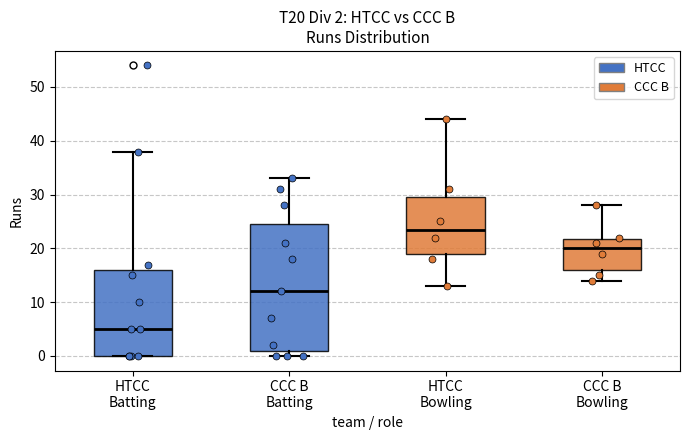

Which box is the tallest, from its lower edge to its upper edge?

CCC B Batting